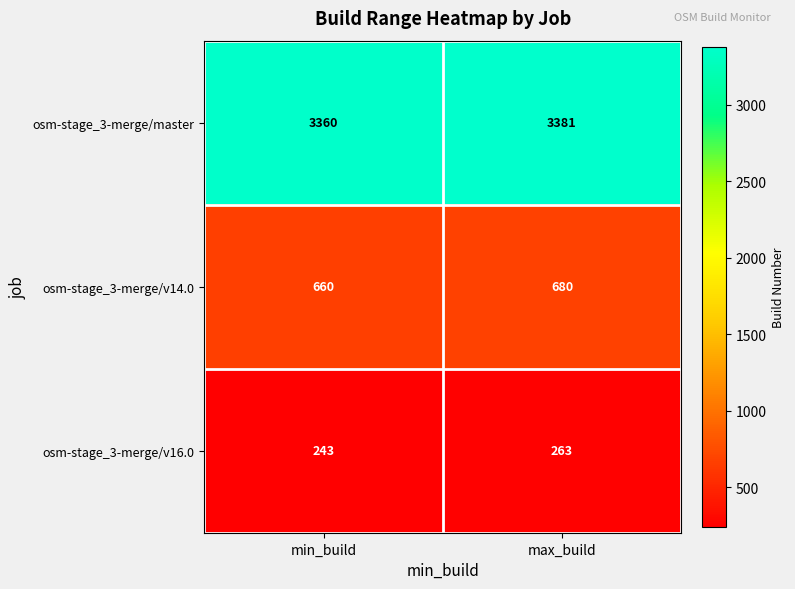

Reading left to right, extract all data points from this chart.

osm-stage_3-merge/master: 3360	3381
osm-stage_3-merge/v14.0: 660	680
osm-stage_3-merge/v16.0: 243	263